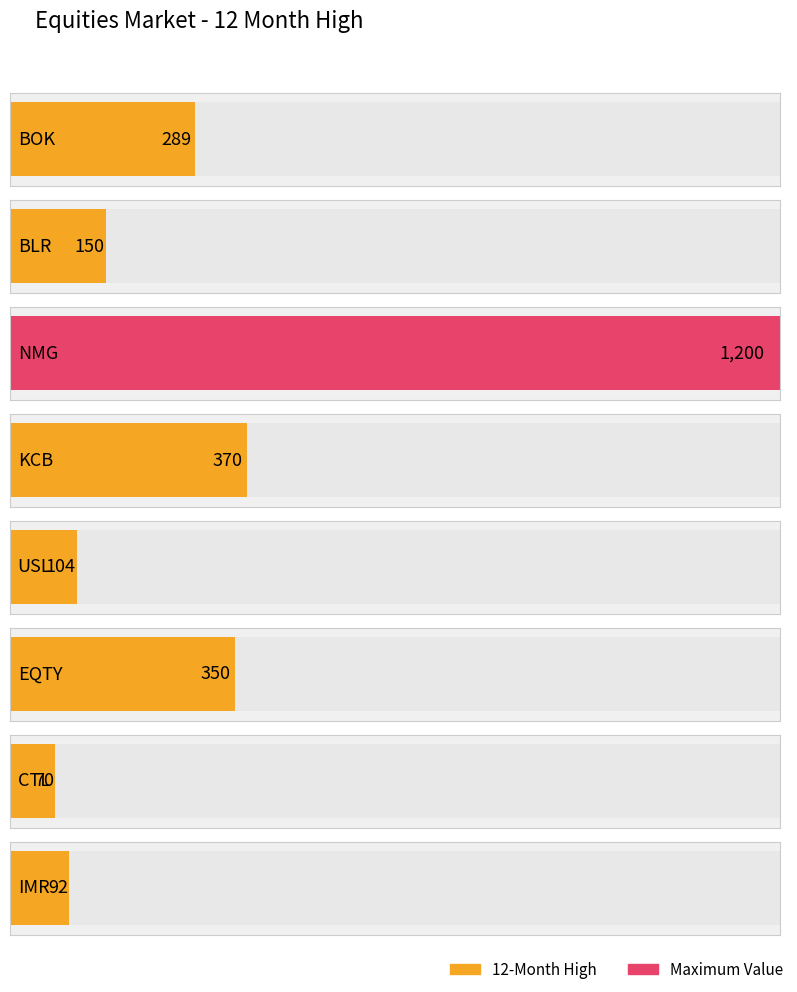

What is the label of the 3rd bar from the left?

NMG